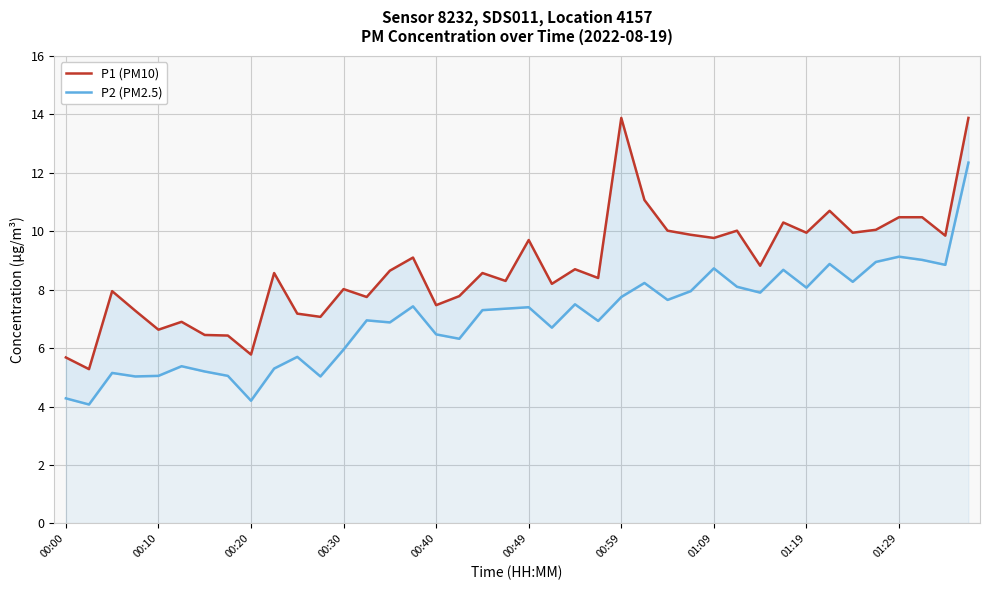

What is the value of the P1 (PM10) point at the 8th from the left?

6.4